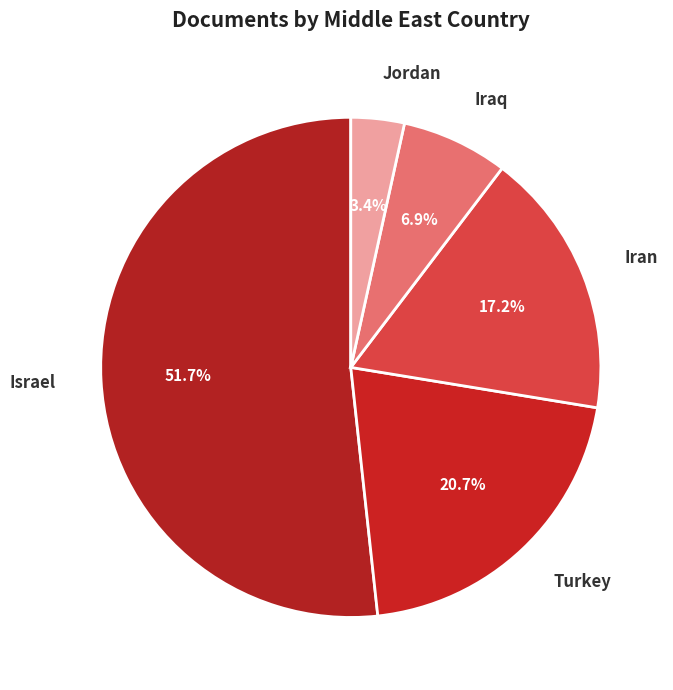

Which slice is the largest?

Israel